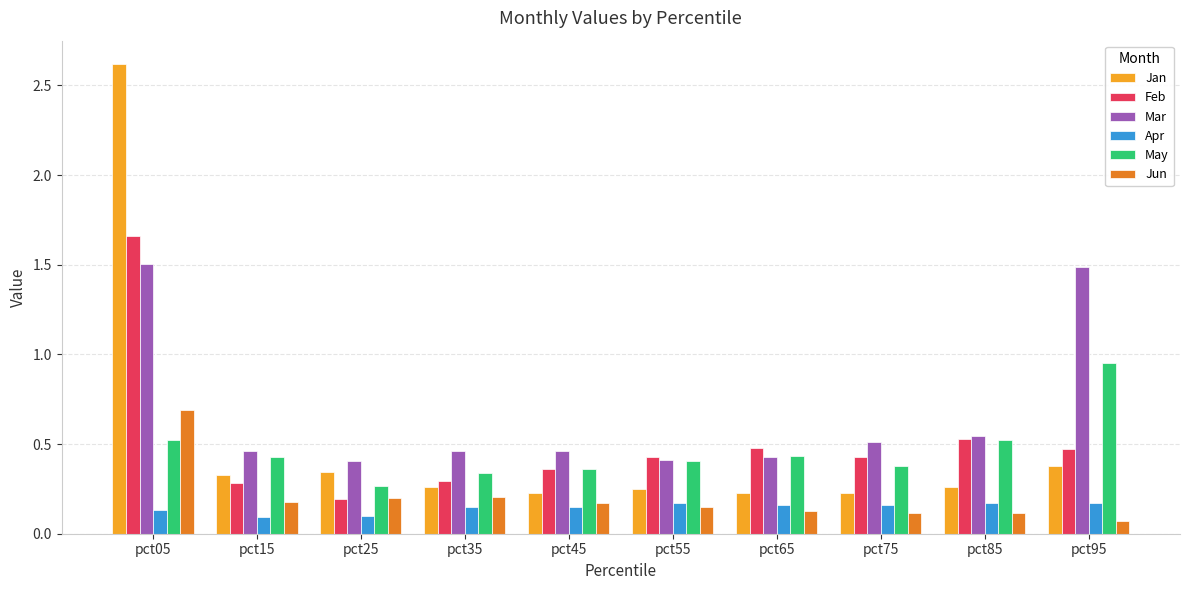

Which label corresponds to the smallest value in the chart?

pct95